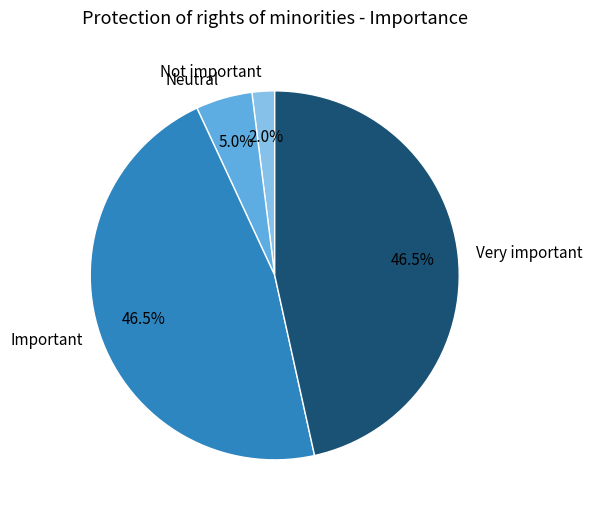

The Not important slice represents 17% of the pie. True or false?

False